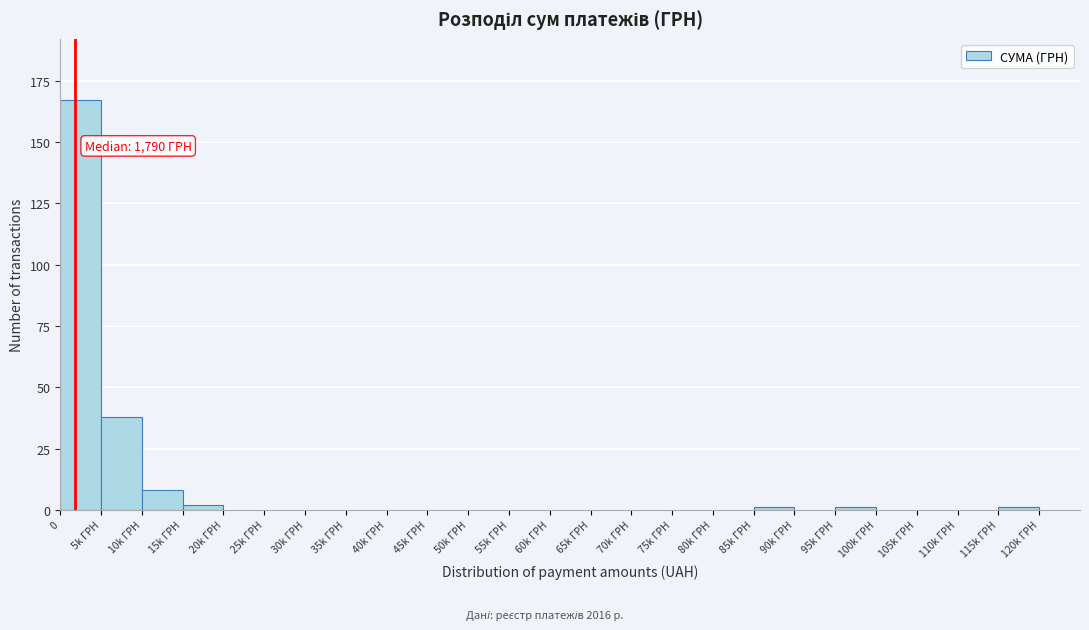

Reading left to right, what are all the values shown in this chart?

0=167	5k ГРН=38	10k ГРН=8	15k ГРН=2	20k ГРН=0	25k ГРН=0	30k ГРН=0	35k ГРН=0	40k ГРН=0	45k ГРН=0	50k ГРН=0	55k ГРН=0	60k ГРН=0	65k ГРН=0	70k ГРН=0	75k ГРН=0	80k ГРН=0	85k ГРН=1	90k ГРН=0	95k ГРН=1	100k ГРН=0	105k ГРН=0	110k ГРН=0	115k ГРН=1	120k ГРН=0